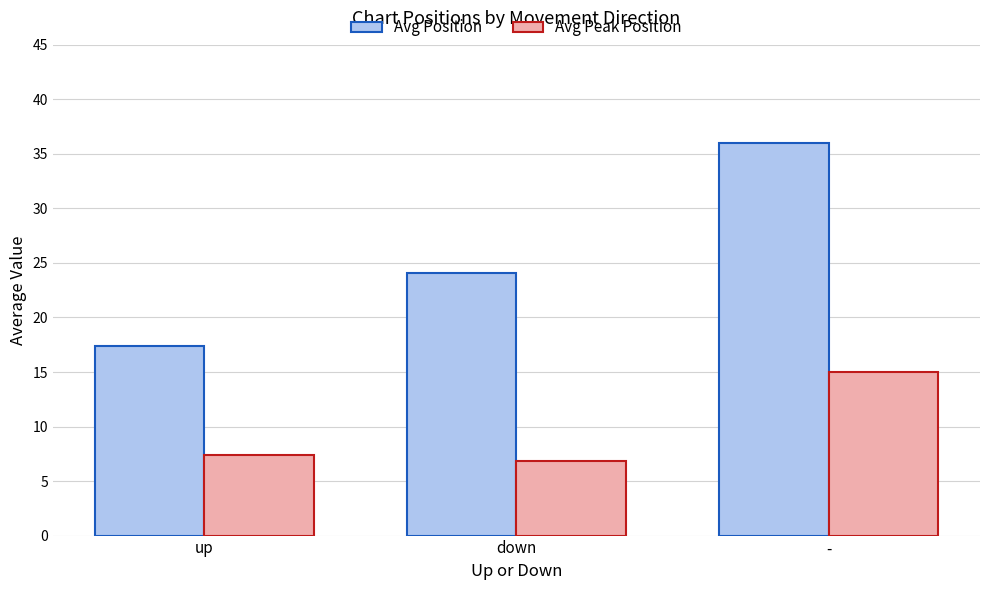

What is the average value of the Avg Position series?

25.8